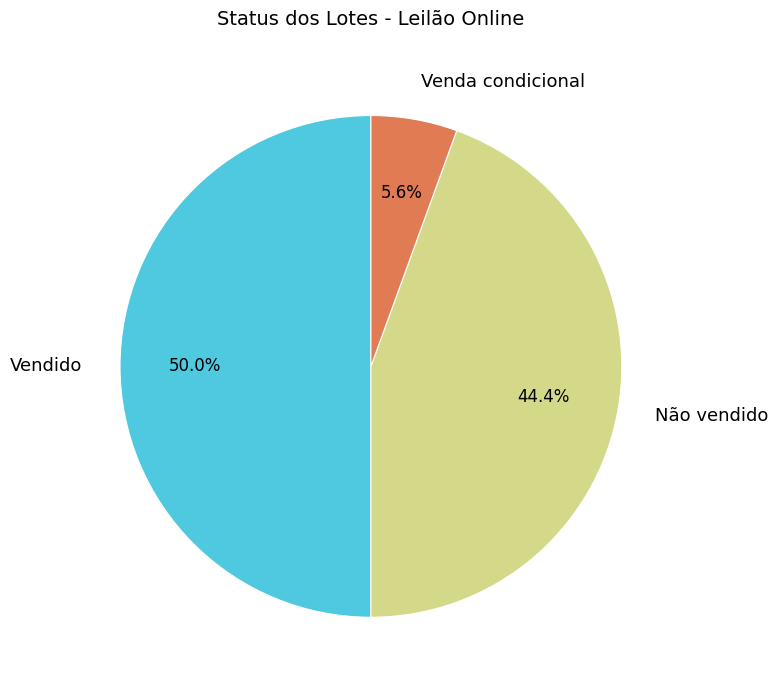

To the nearest percent, what is the average slice percentage?

33%